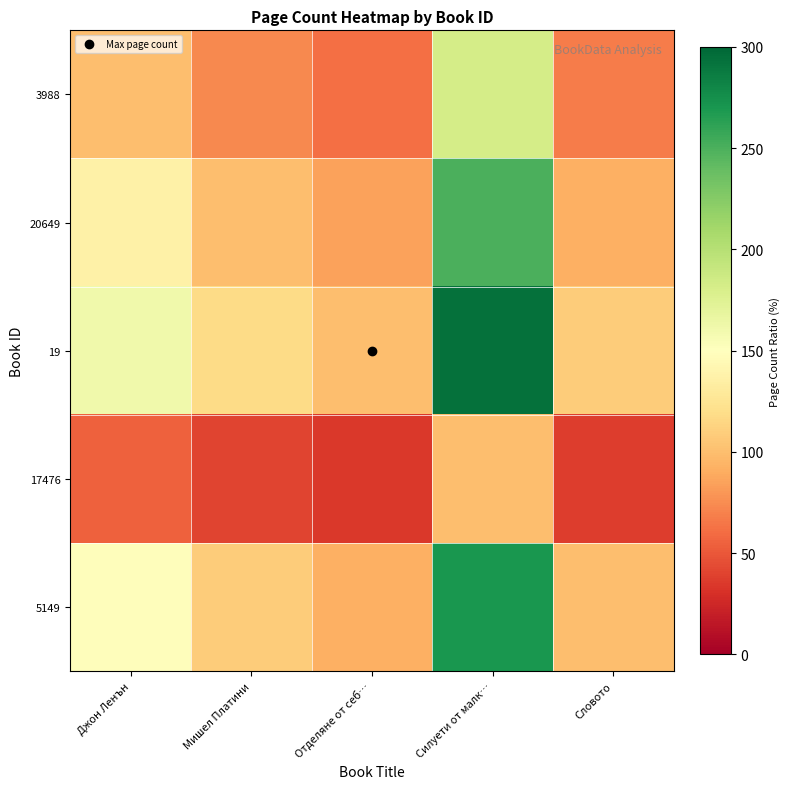

How many data points does each series have?

5